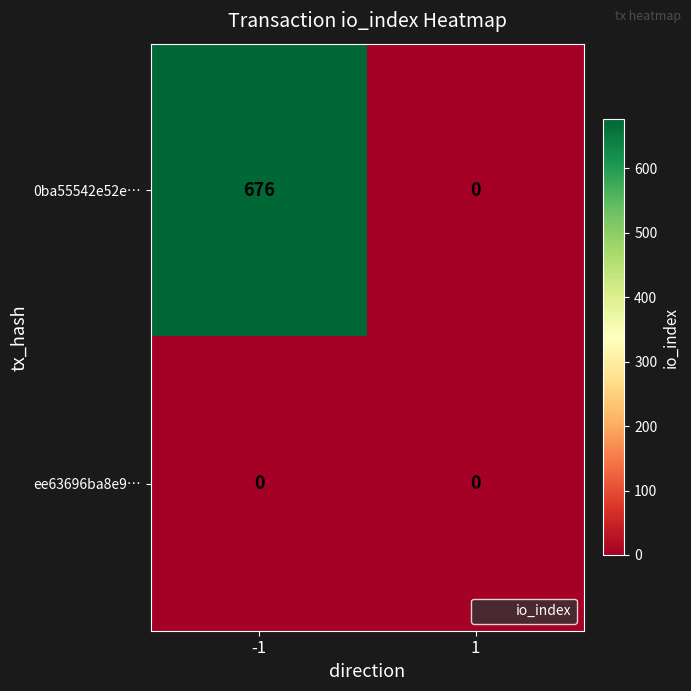

Between -1 and 1, which series saw the biggest shift?

0ba55542e52e…